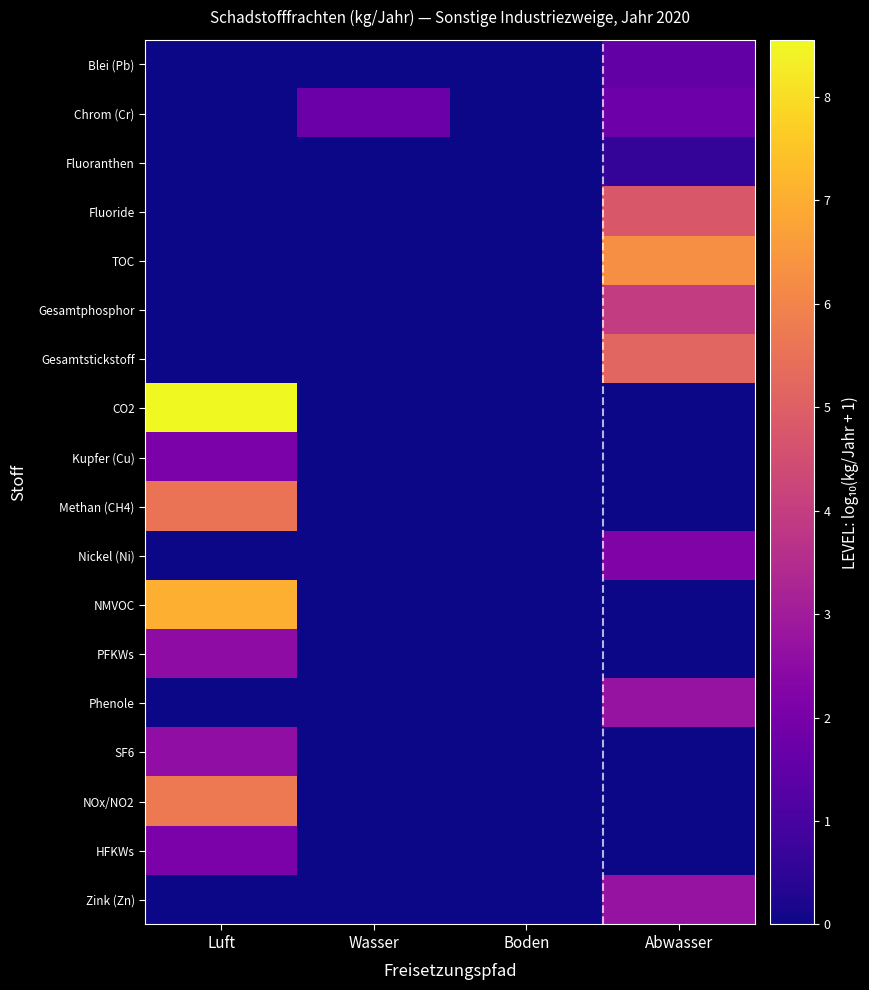

Between Abwasser and Luft, which is larger?

Abwasser